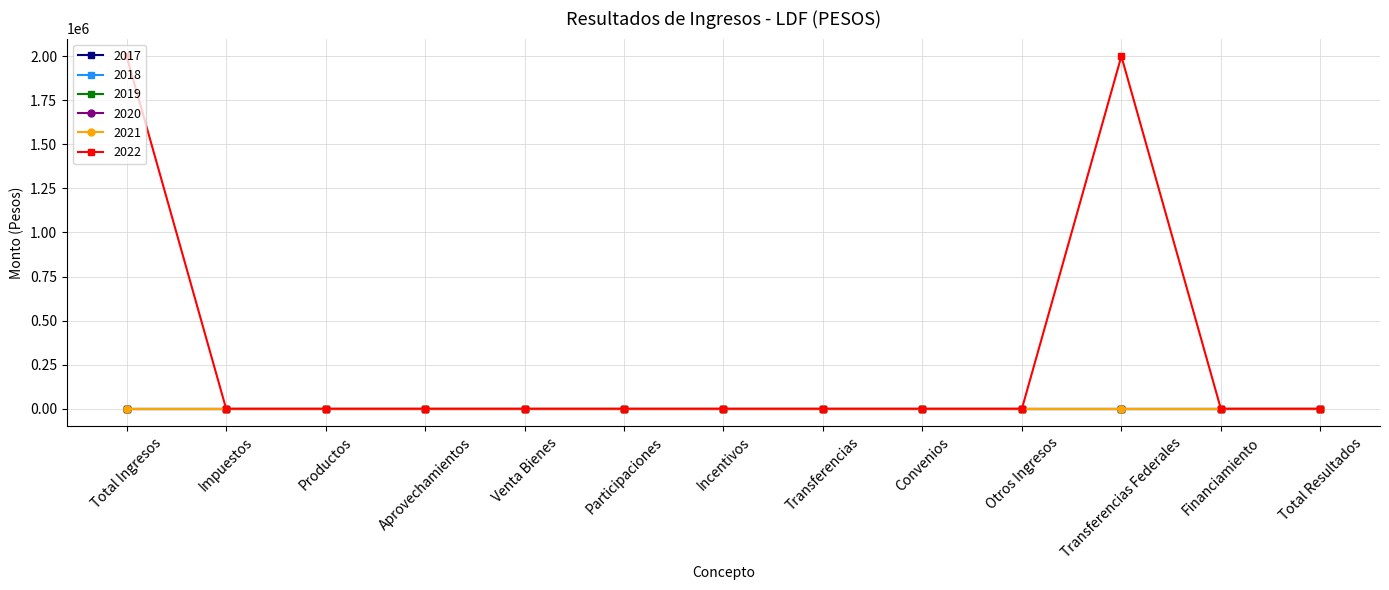

True or false: 2019 and 2020 cross at least once.

False